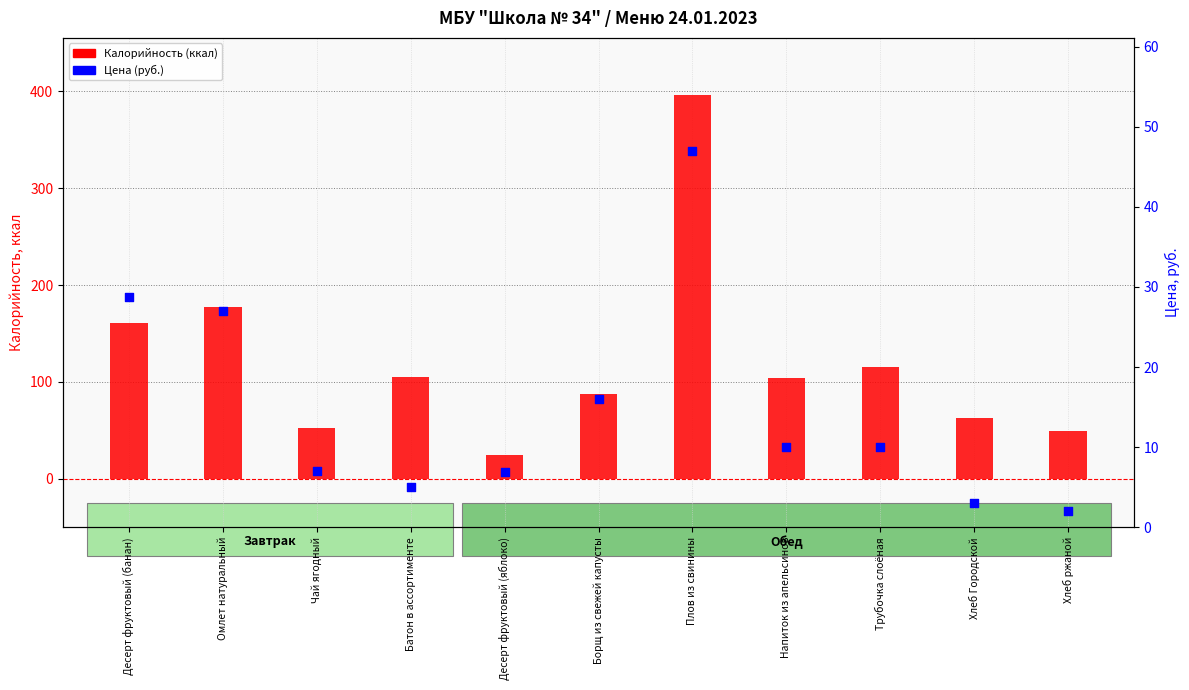

What are all the series names shown in the legend?

Калорийность (ккал), Цена (руб.)